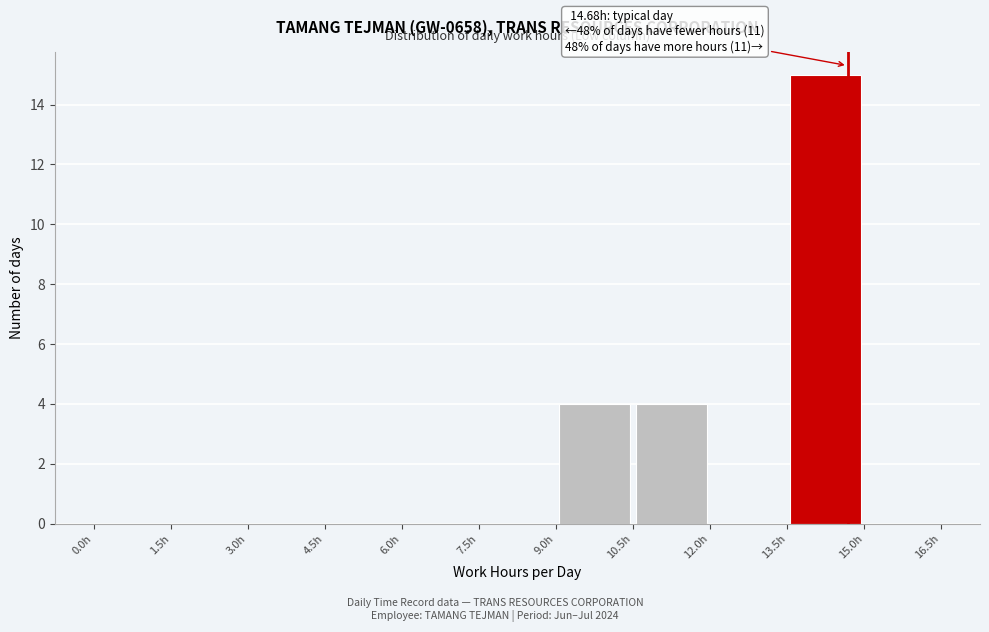

Over which range of the x-axis is the bar tallest?

13.5 to 15.0